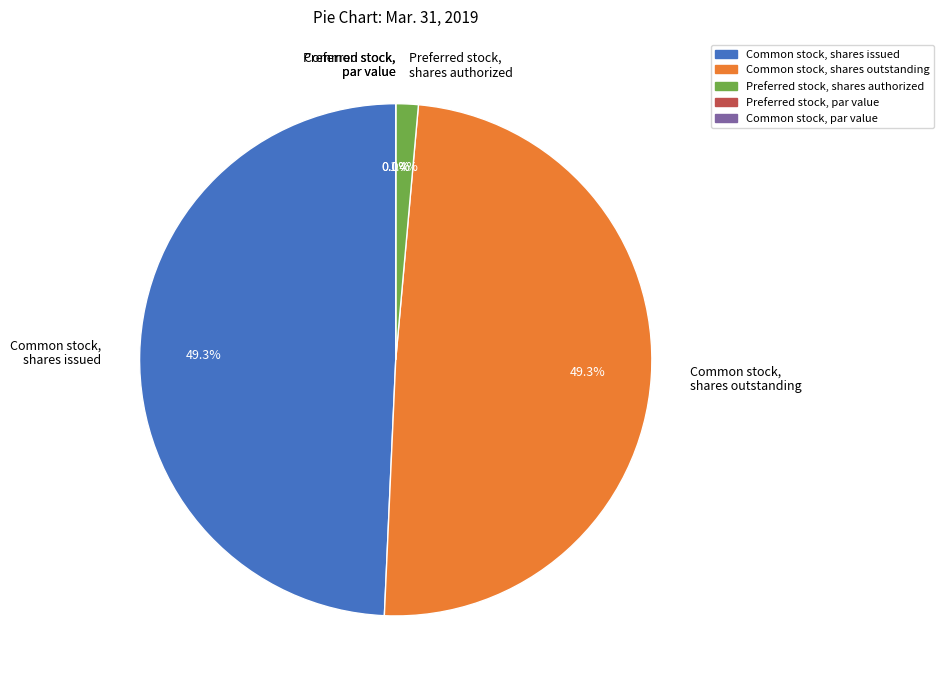

Is it true that Common stock, shares issued is 56% of the pie?

False